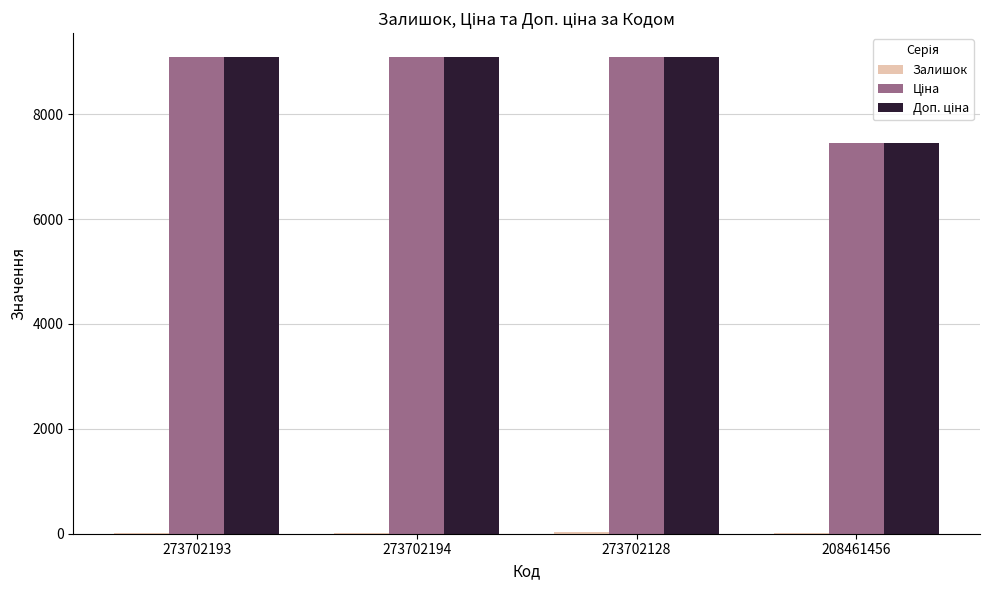

What is the greatest value displayed?

9092.0